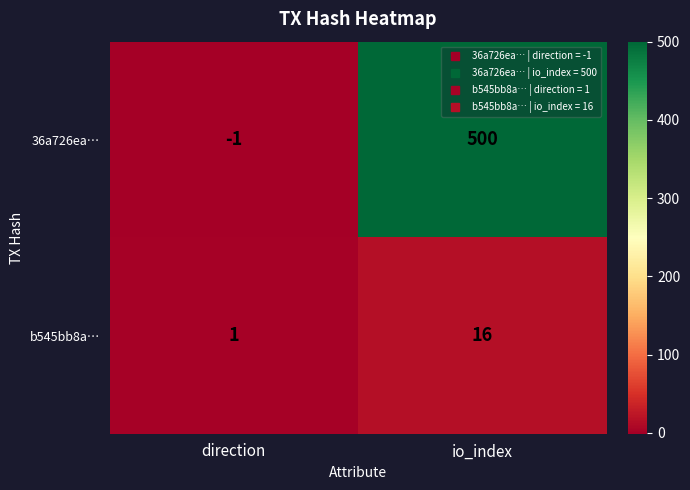

What is the greatest value displayed?

500